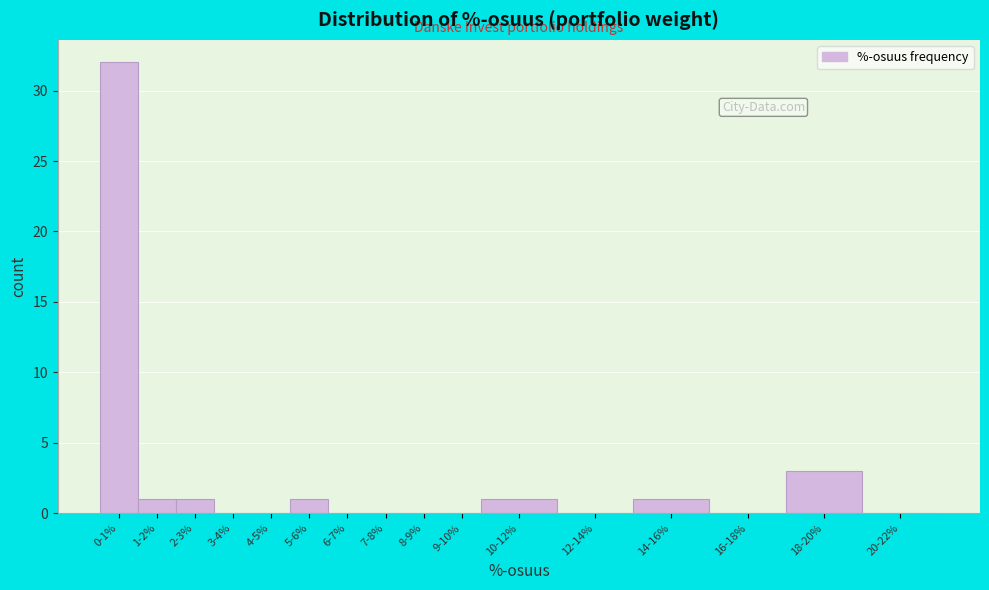

Reading left to right, list all the values displayed in this chart.

0-1%=32	1-2%=1	2-3%=1	3-4%=0	4-5%=0	5-6%=1	6-7%=0	7-8%=0	8-9%=0	9-10%=0	10-12%=1	12-14%=0	14-16%=1	16-18%=0	18-20%=3	20-22%=0